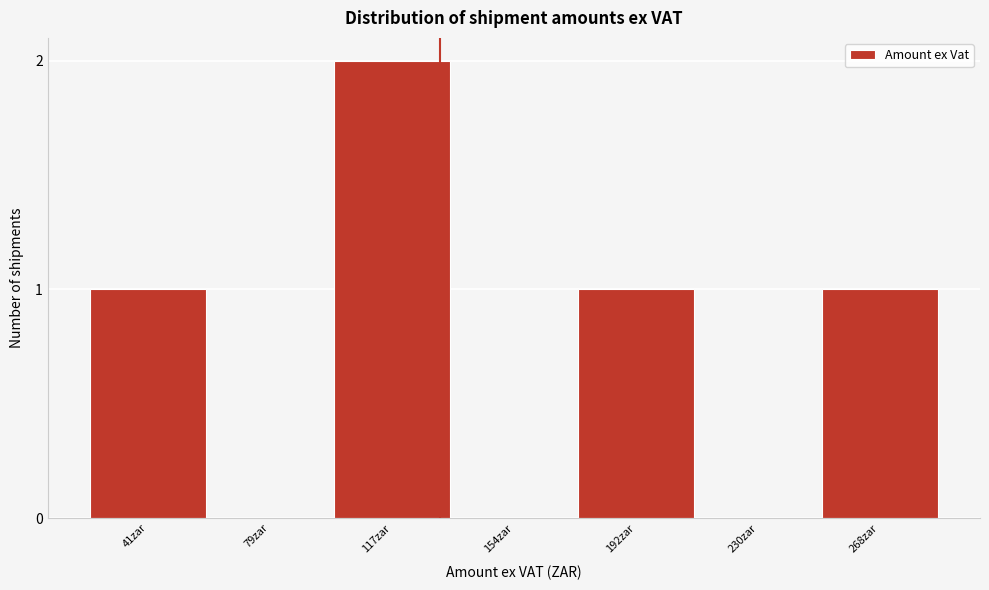

Reading left to right, extract all data points from this chart.

41zar=1	79zar=0	117zar=2	154zar=0	192zar=1	230zar=0	268zar=1